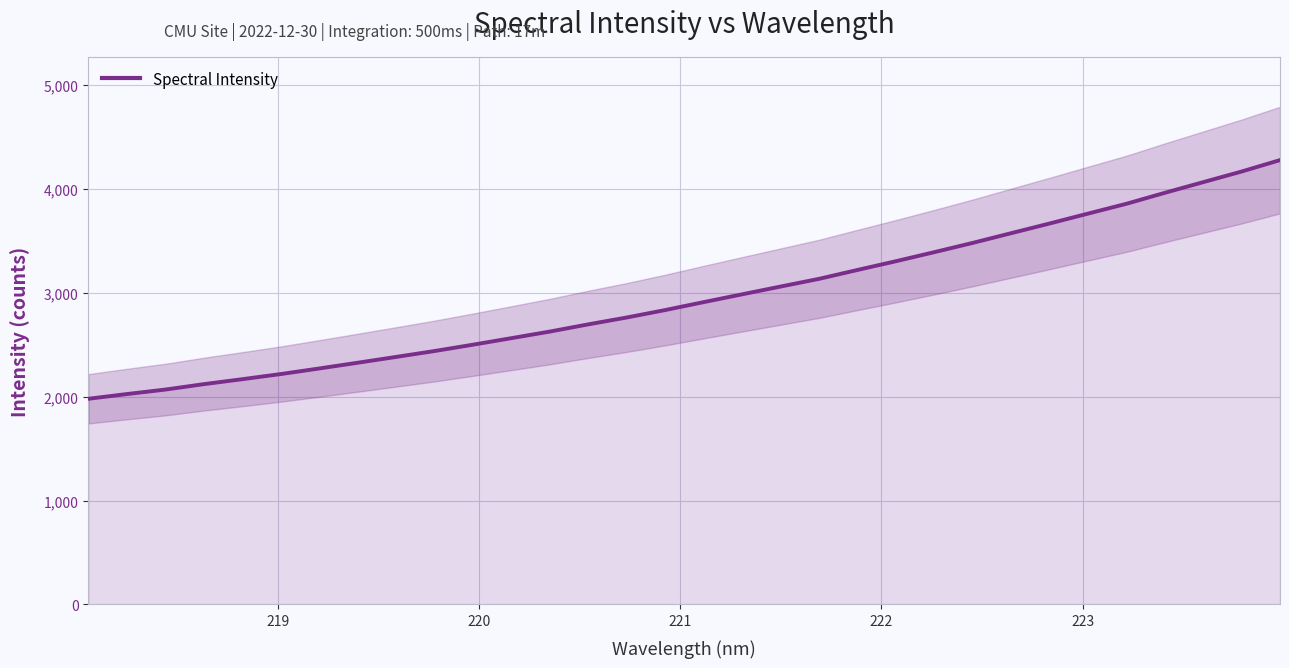

What is the average value?

2960.9